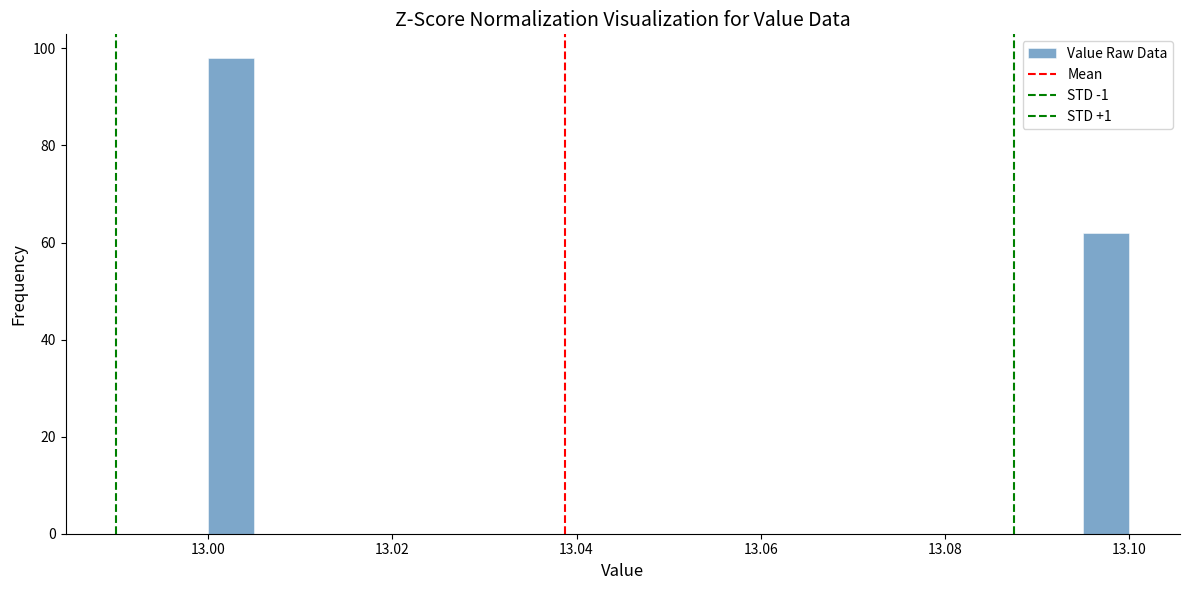

Around what value on the x-axis is the tallest bar? Give the approximate position of its centre, as read against the axis.

13.002